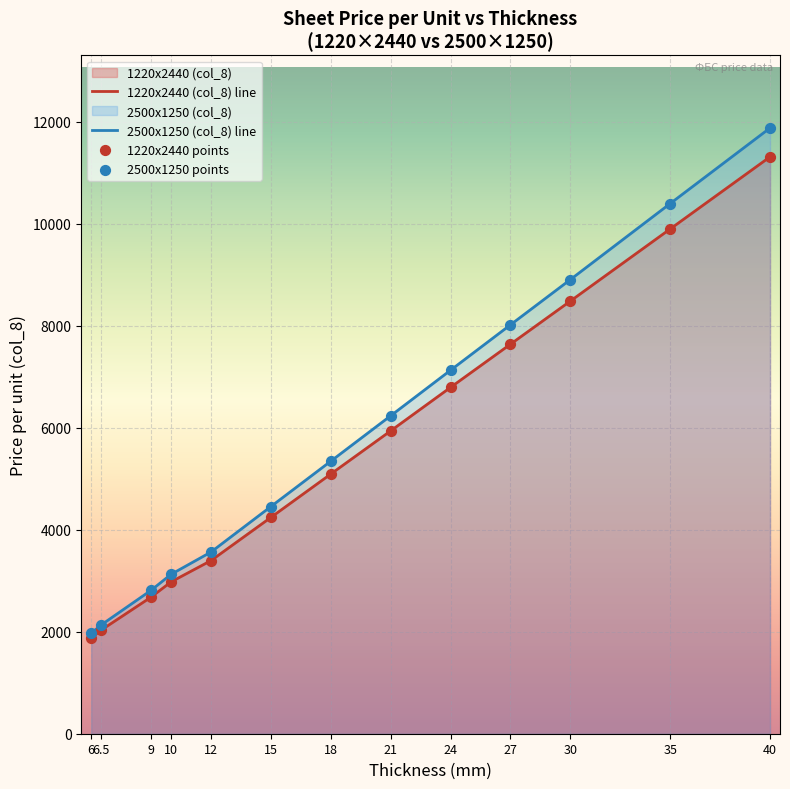

Which series has the largest total across all categories?

2500x1250 (col_8) line